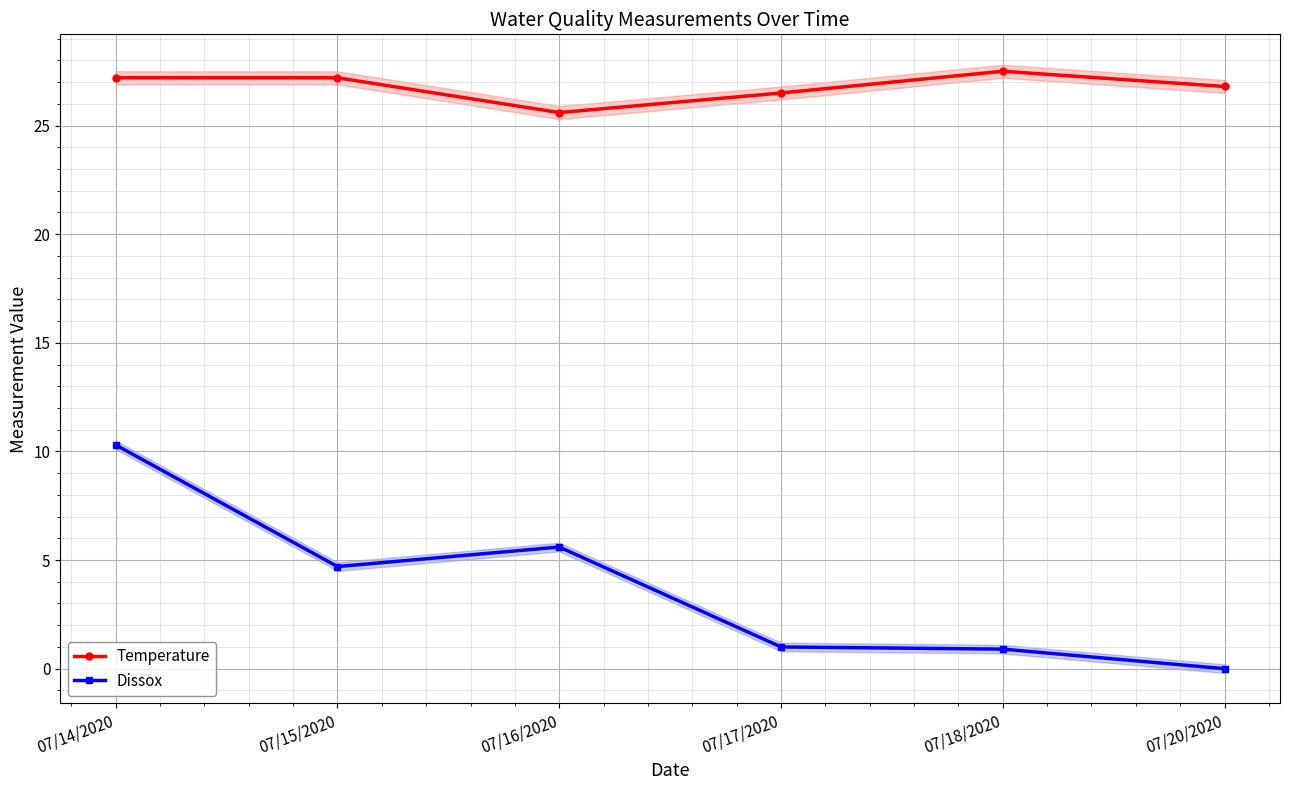

The value of Dissox at 07/18/2020 is 0.9. True or false?

True